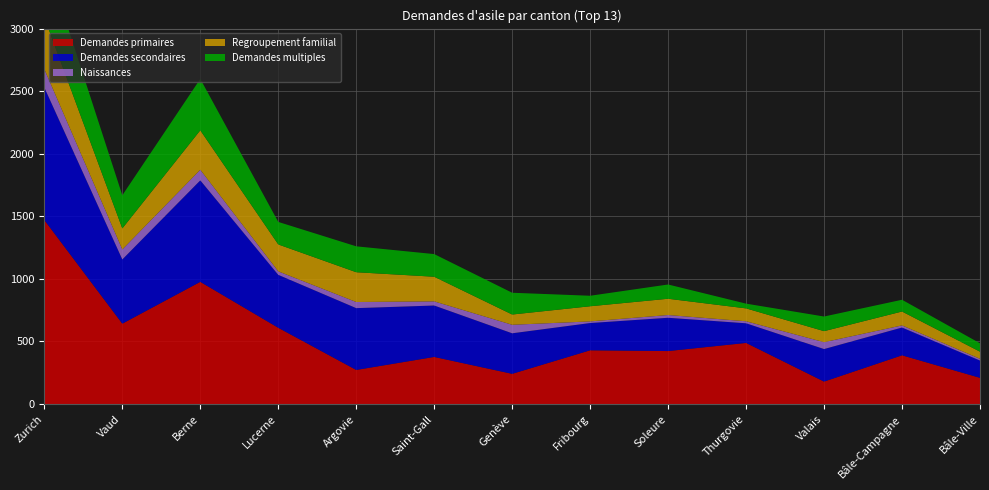

Reading left to right, what are all the values shown in this chart?

Demandes primaires: 1470	642	976	609	272	376	241	429	423	488	179	389	209
Demandes secondaires: 1059	513	811	423	494	411	324	218	266	157	260	222	138
Naissances: 147	80	85	28	49	33	68	13	22	16	55	17	14
Regroupement familial: 412	168	315	215	238	197	82	121	130	103	88	111	57
Demandes multiples: 500	265	411	180	207	181	174	84	114	38	117	94	67